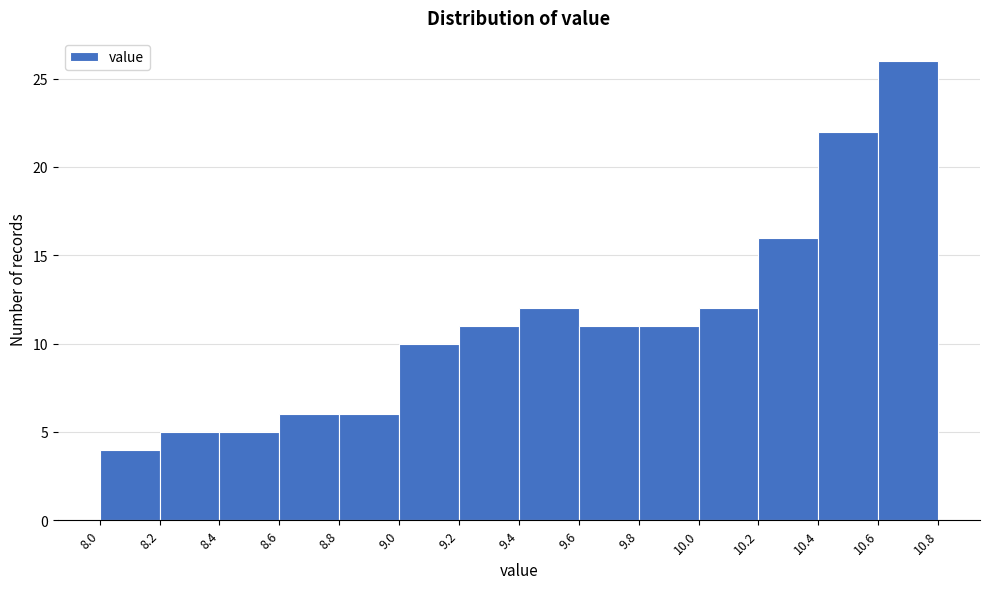

Reading left to right, transcribe this chart: for each bar, give the range it covers on the x-axis and its height. The values are not printed on the chart, so give them approximately, as read against the axis.

8.0 to 8.2: 4
8.2 to 8.4: 5
8.4 to 8.6: 5
8.6 to 8.8: 6
8.8 to 9.0: 6
9.0 to 9.2: 10
9.2 to 9.4: 11
9.4 to 9.6: 12
9.6 to 9.8: 11
9.8 to 10.0: 11
10.0 to 10.2: 12
10.2 to 10.4: 16
10.4 to 10.6: 22
10.6 to 10.8: 26